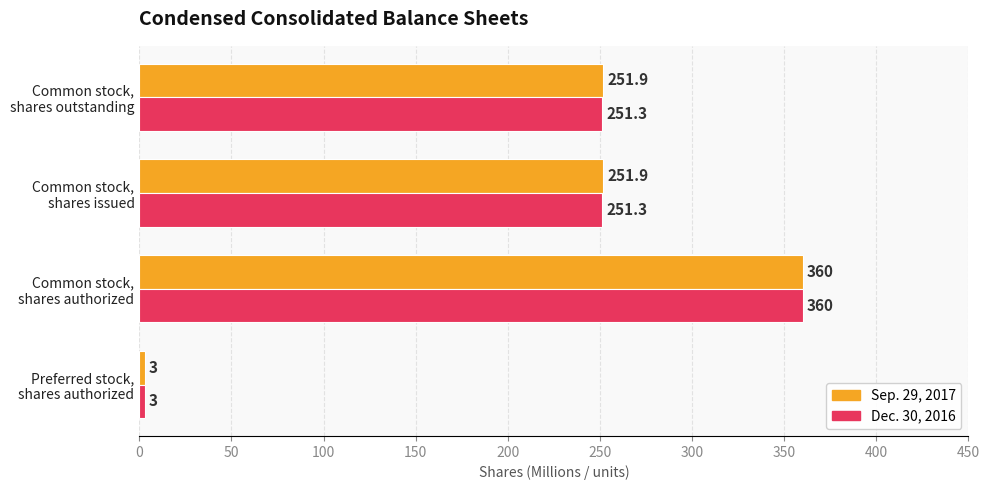

What is the difference between the maximum and minimum values in the Dec. 30, 2016 series?

357.0